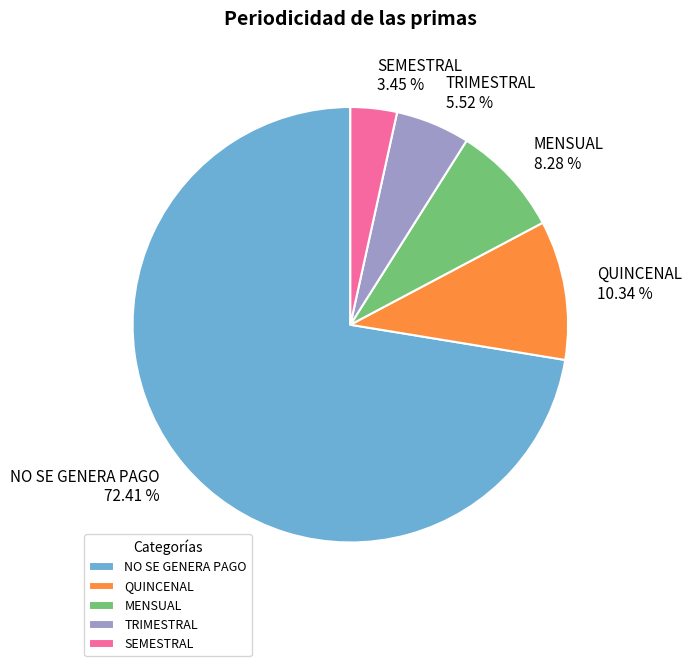

To the nearest percent, what portion does QUINCENAL represent?

10%